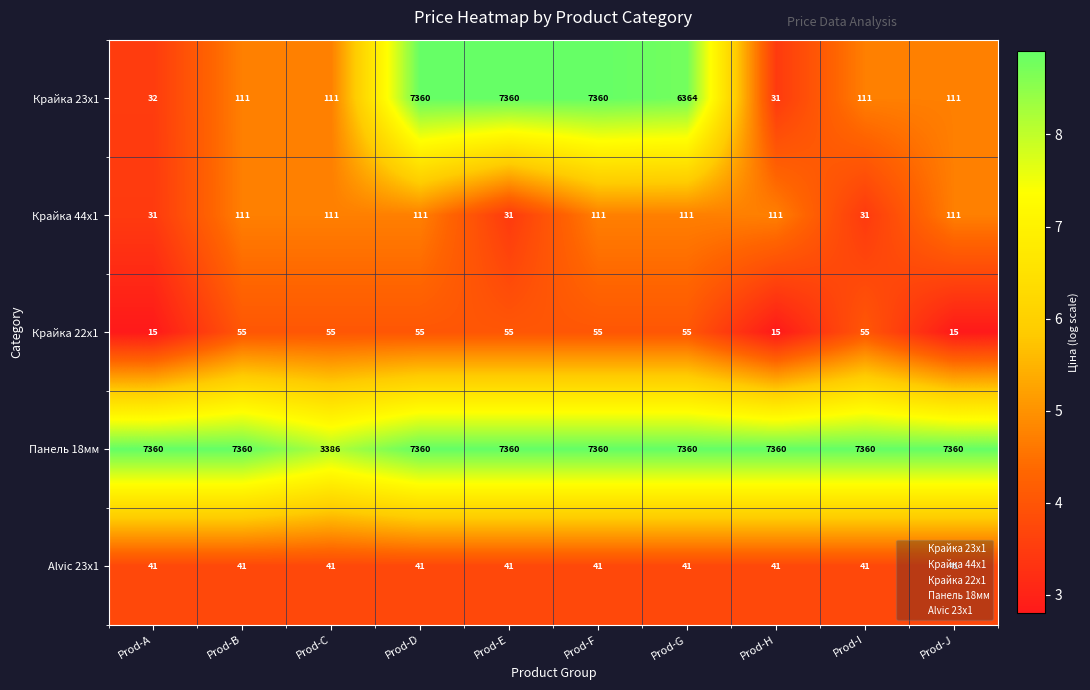

At how many categories does at least one series exceed 3006?

10